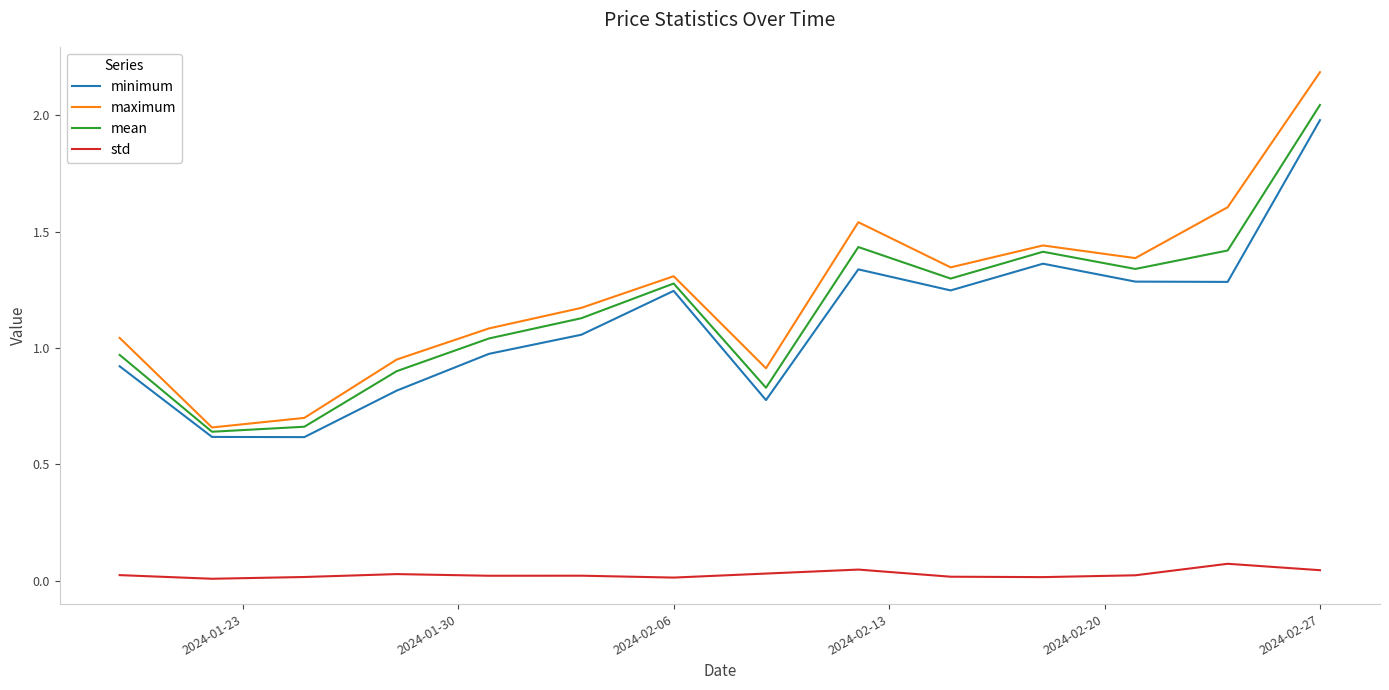

Which series has the widest spread of values?

maximum